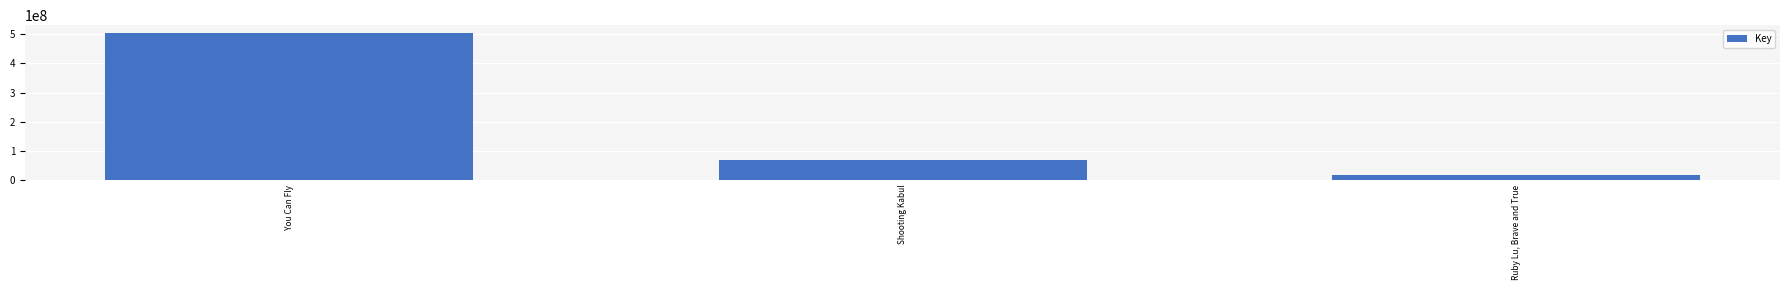

What position from the left is Ruby Lu, Brave and True?

3